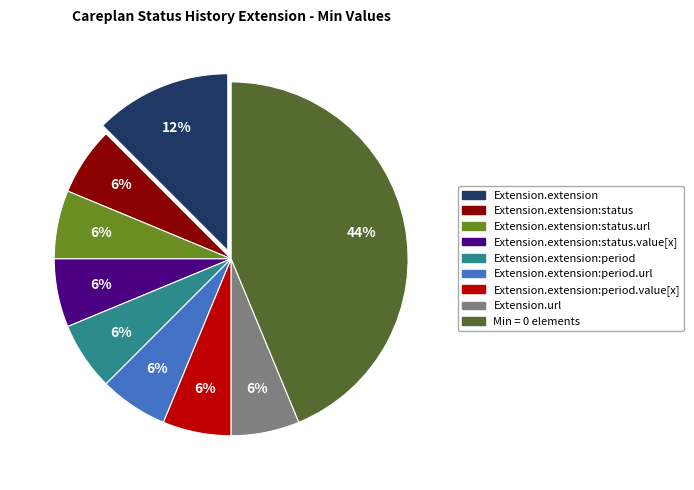

Does any single category account for the majority?

No